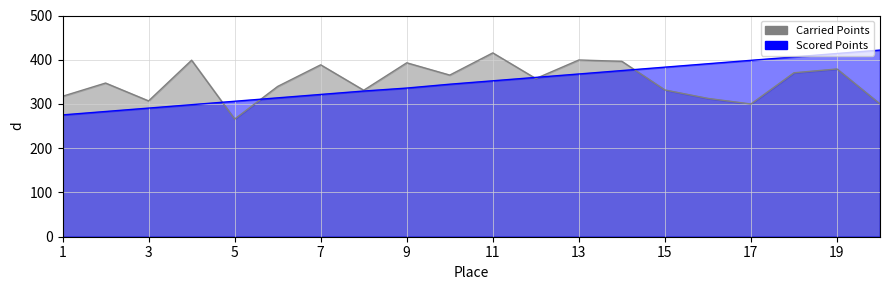

True or false: Scored Points has a value of 574.6 at 12.

False